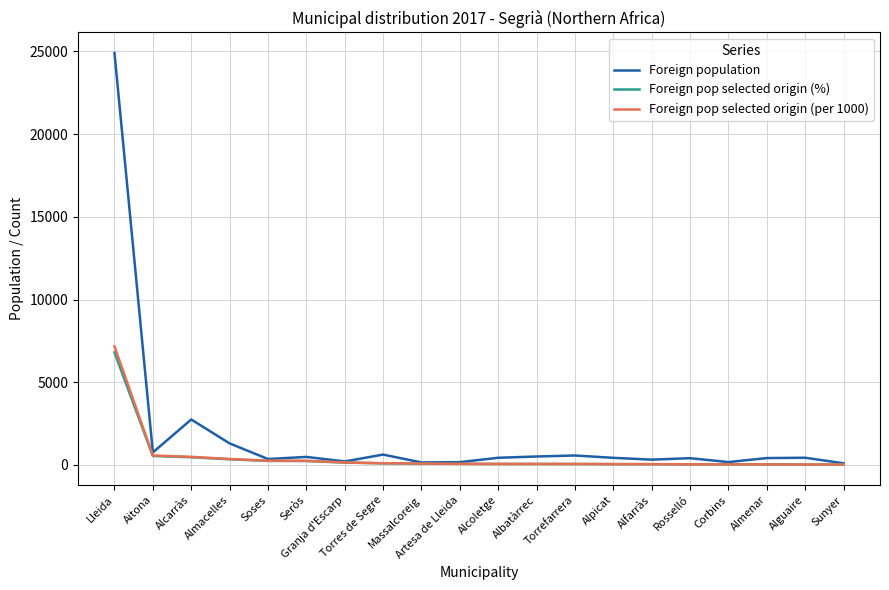

What is the difference between the Foreign pop selected origin (per 1000) values at Almenar and Soses?

223